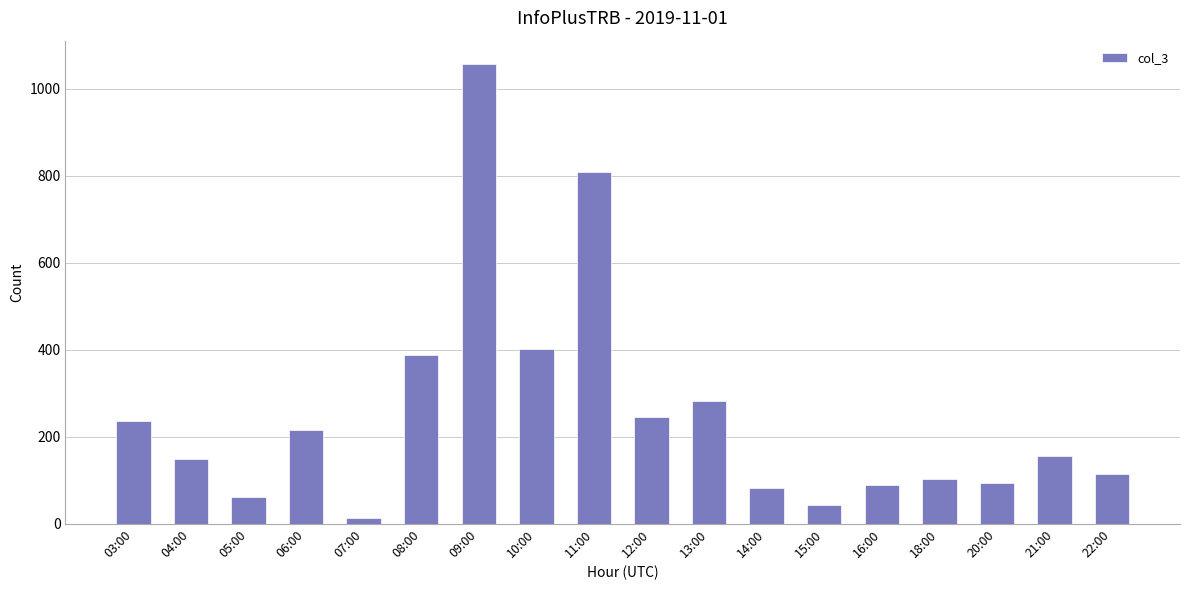

Count the number of data series in this chart.

1